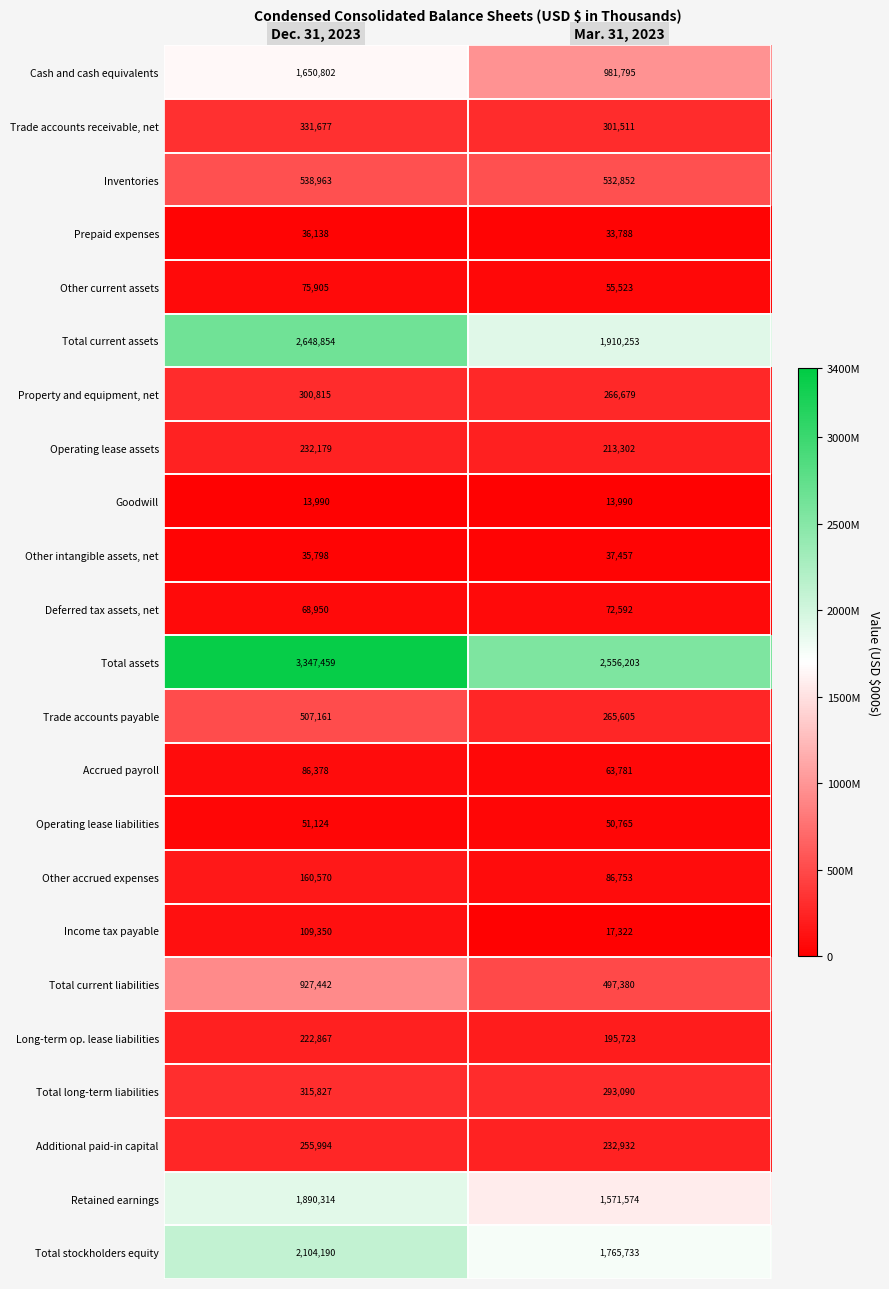

List the series in order of their peak value, highest first.

Total assets, Total current assets, Total stockholders equity, Retained earnings, Cash and cash equivalents, Total current liabilities, Inventories, Trade accounts payable, Trade accounts receivable, net, Total long-term liabilities, Property and equipment, net, Additional paid-in capital, Operating lease assets, Long-term op. lease liabilities, Other accrued expenses, Income tax payable, Accrued payroll, Other current assets, Deferred tax assets, net, Operating lease liabilities, Other intangible assets, net, Prepaid expenses, Goodwill